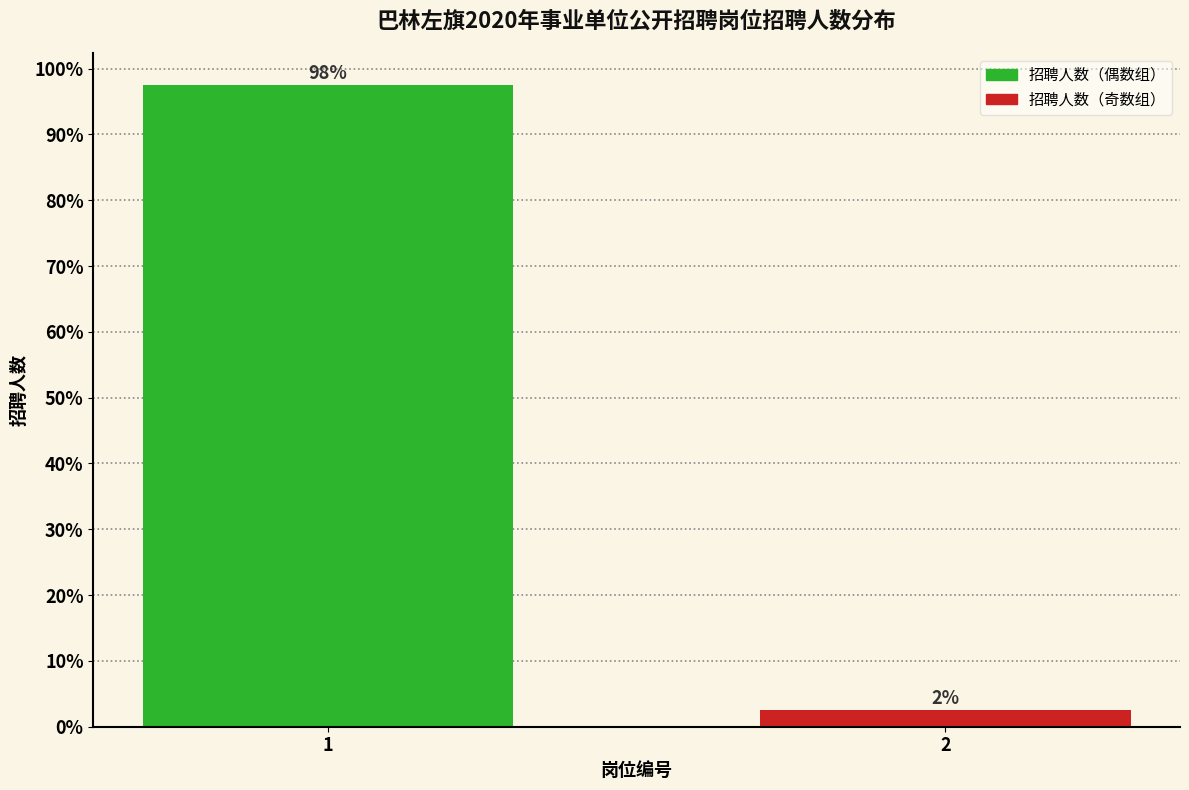

How many bars are there in total?

2